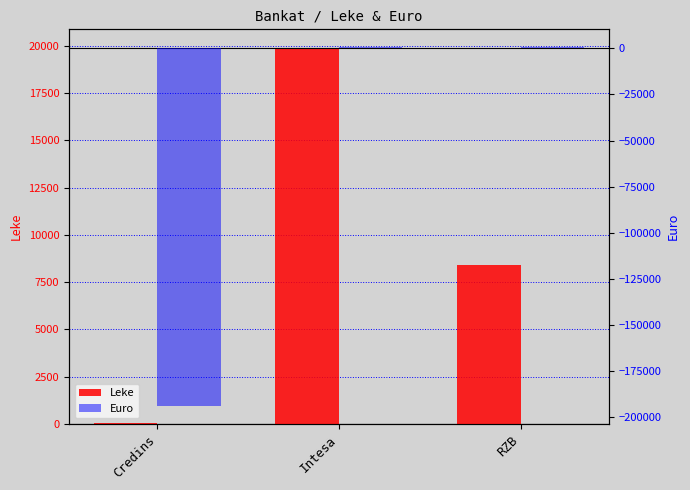

What is the minimum value for Euro?

-193788.6